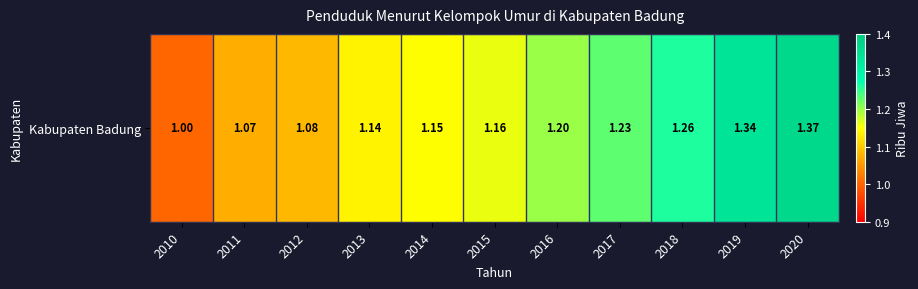

What is the sum of the values at 2014 and 2019?

2.5